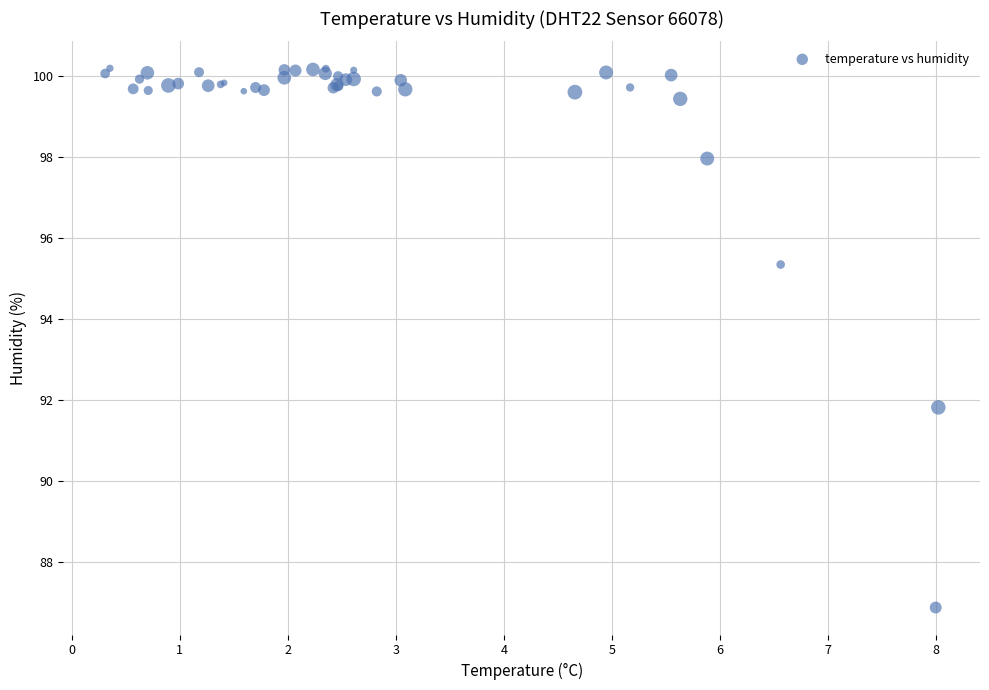

What Y value in the scatter plot is closest to 93?

91.8